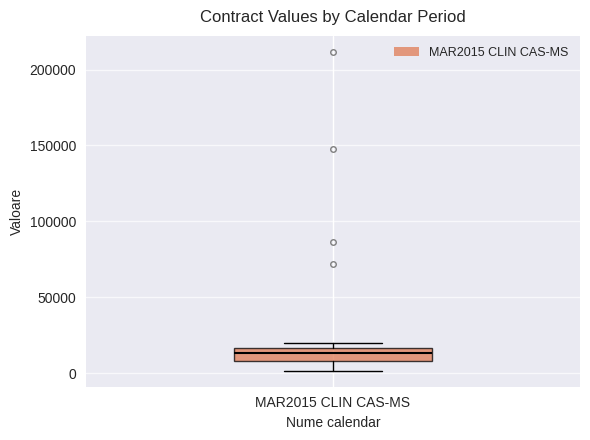

Where does the lower whisker of the box for MAR2015 CLIN CAS-MS end on the y-axis? The values are not printed on the chart, so give them approximately, as read against the axis.

0